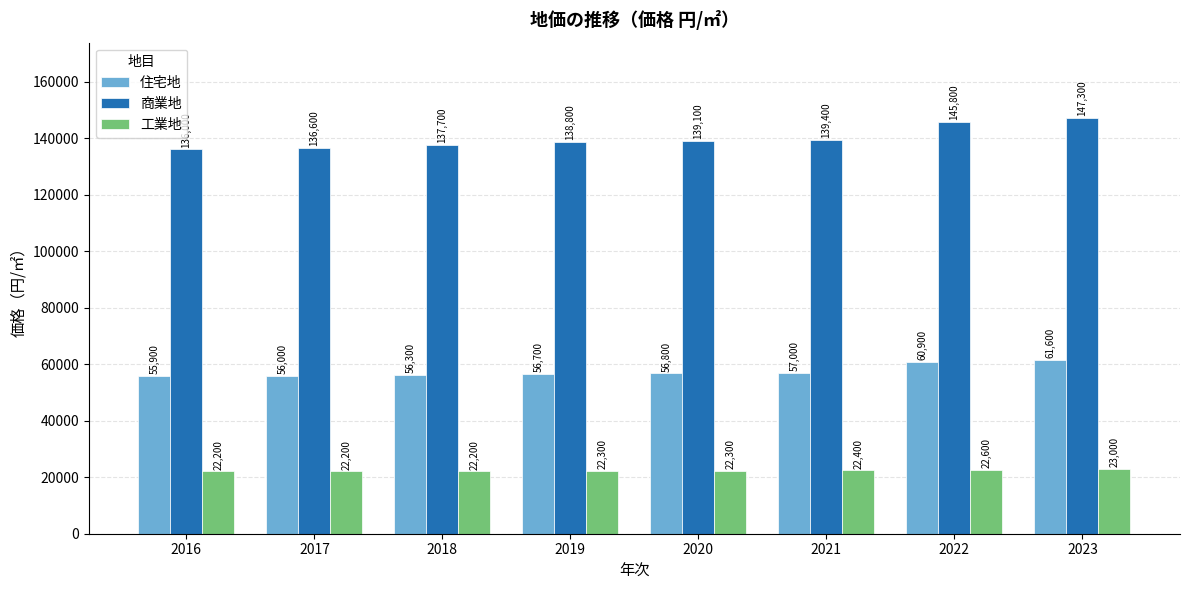

How many data points in 商業地 are less than 139100?

4